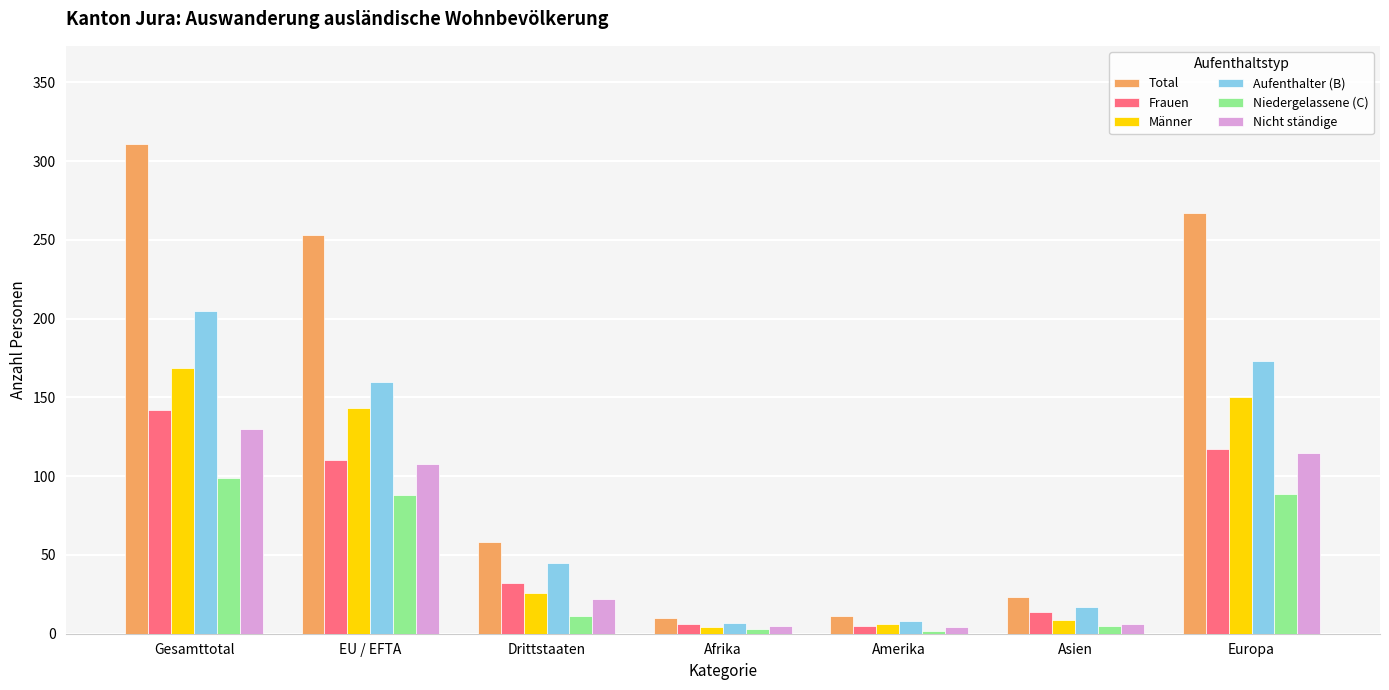

At how many categories does at least one series exceed 176?

3